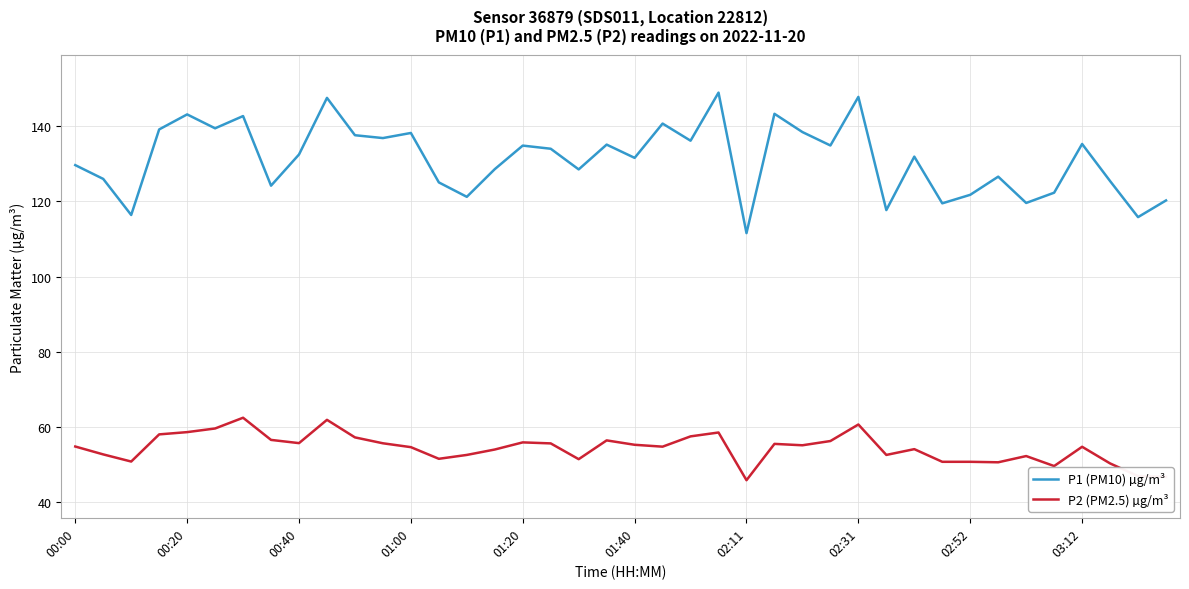

List the series in order of their overall mean, lowest first.

P2 (PM2.5) µg/m³, P1 (PM10) µg/m³